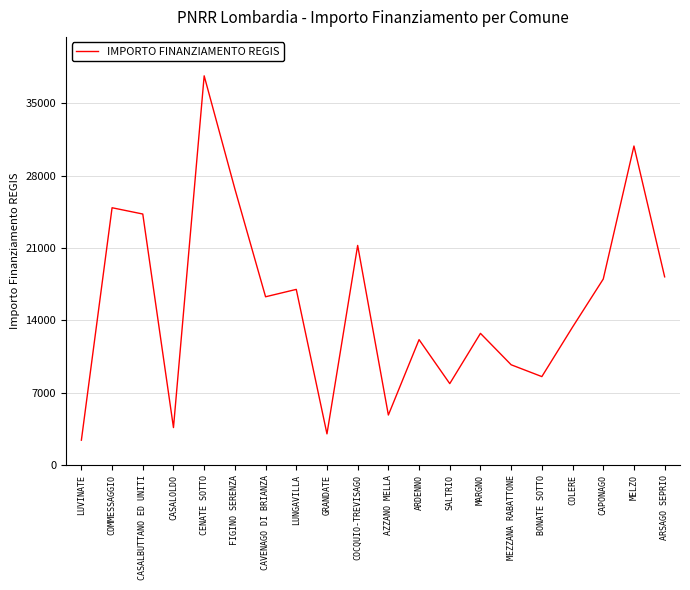

At which category does the chart reach its peak across all series?

CENATE SOTTO